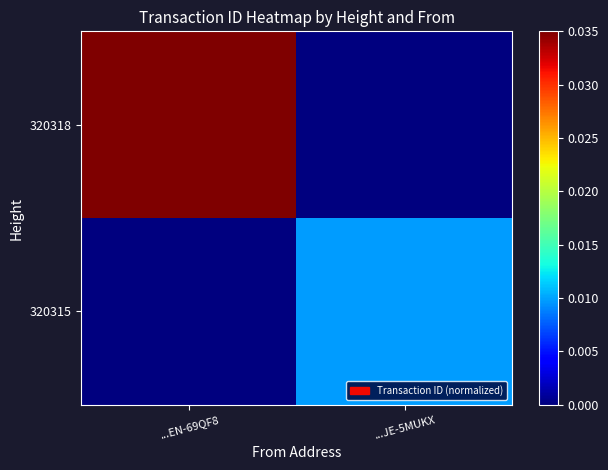

How many series are shown in this chart?

2